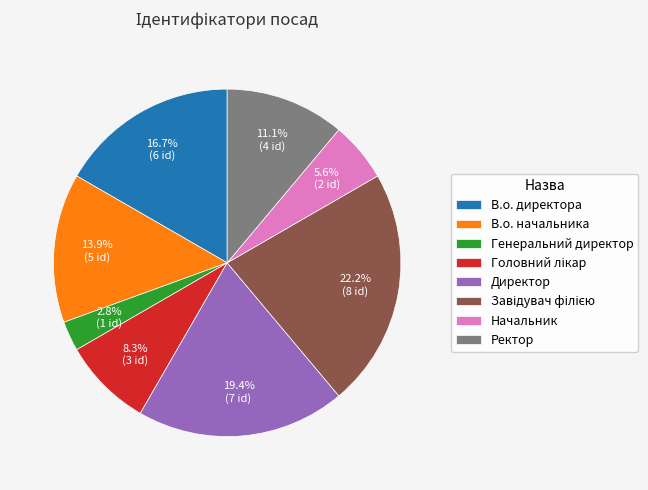

What percentage is the Начальник slice, to the nearest percent?

6%